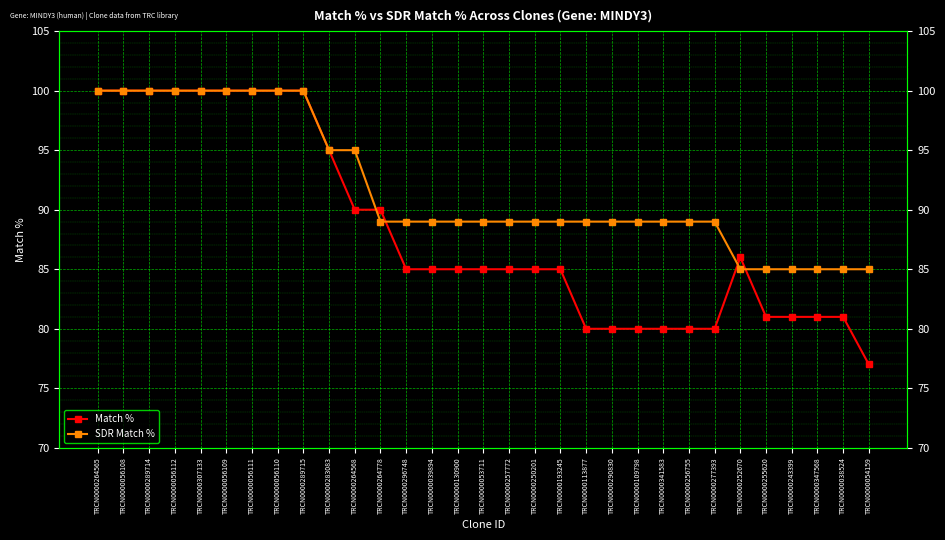

Where is the first local maximum for Match %?

TRCN0000252670